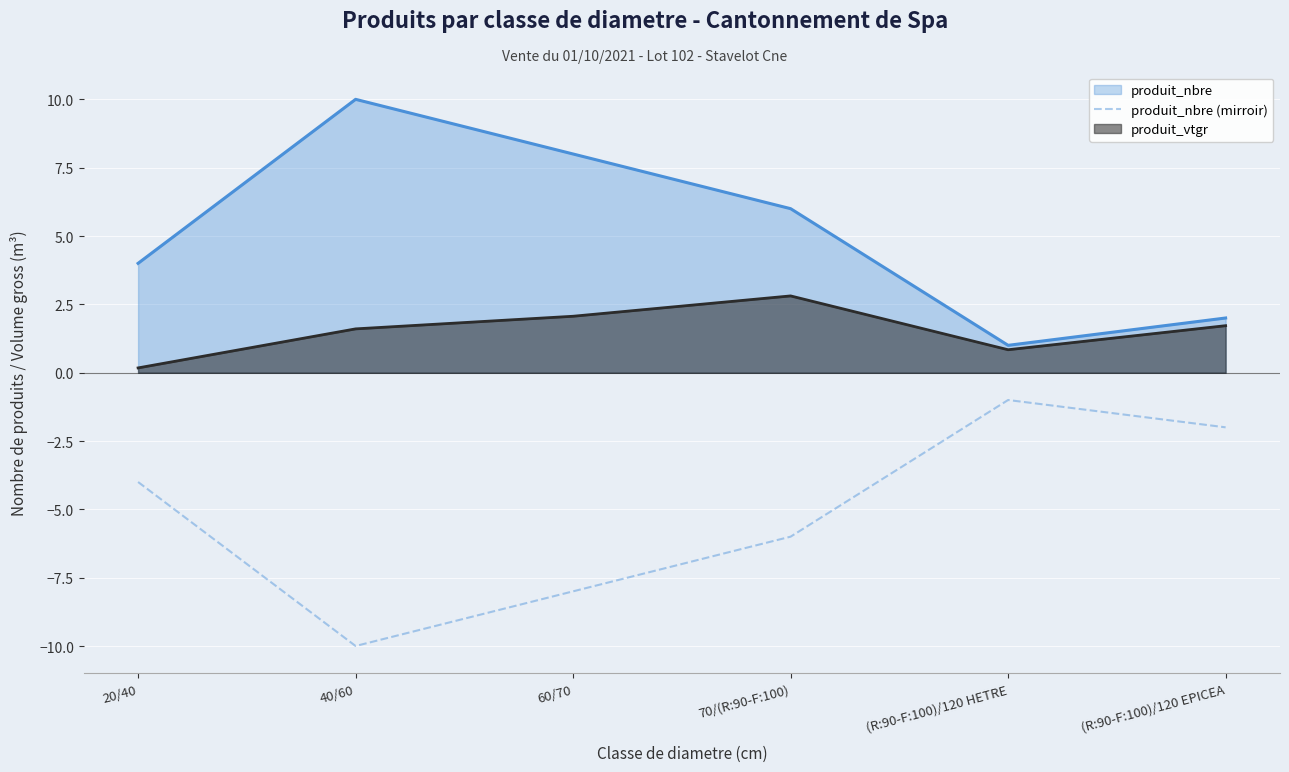

What position from the right is 70/(R:90-F:100)?

3